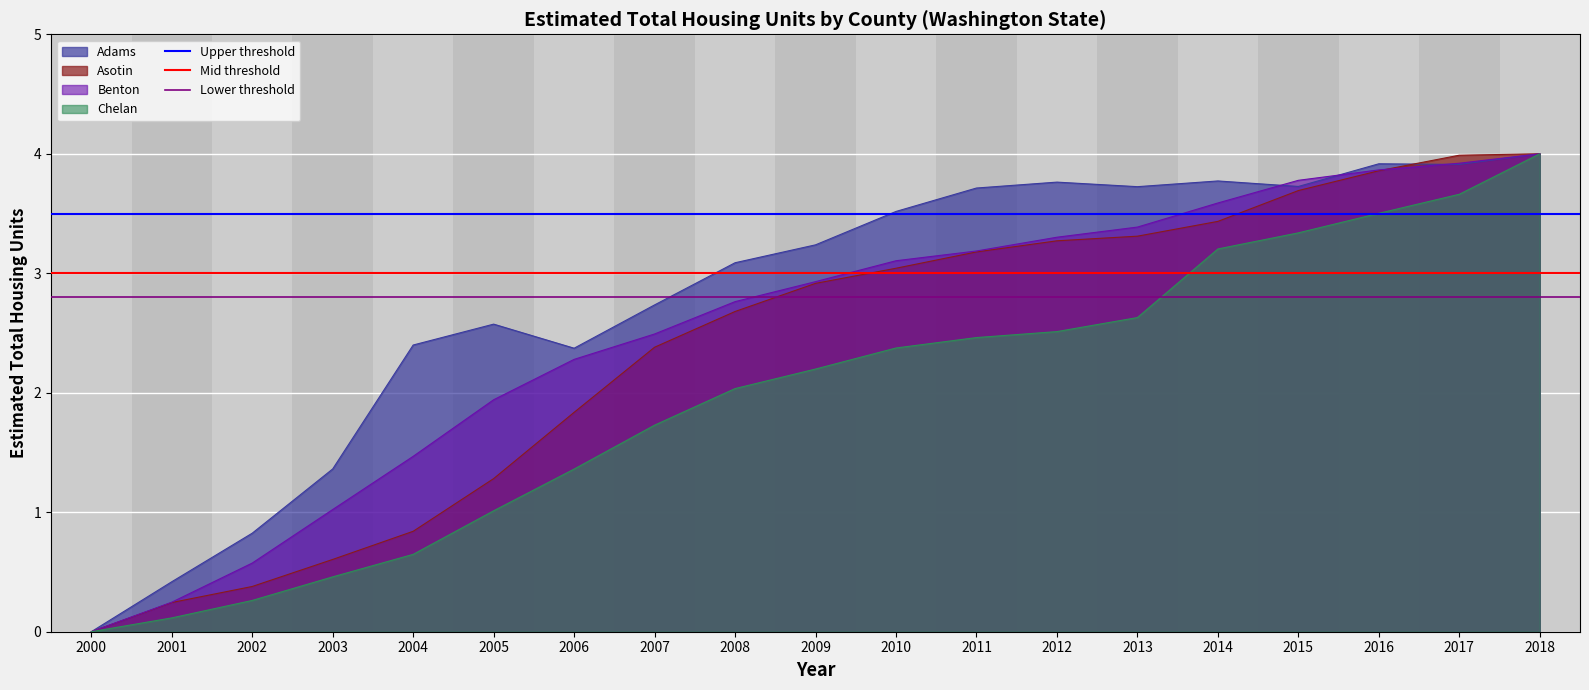

What is the value of the Lower threshold point at the 1st from the left?

2.8